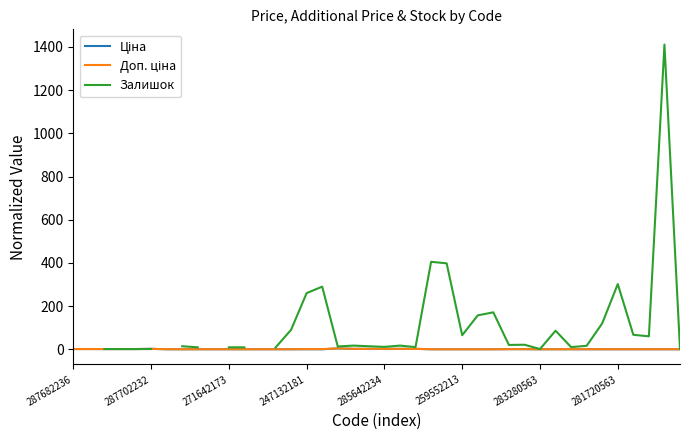

Rank the series at 34 from highest to lowest value.

Залишок, Доп. ціна, Ціна